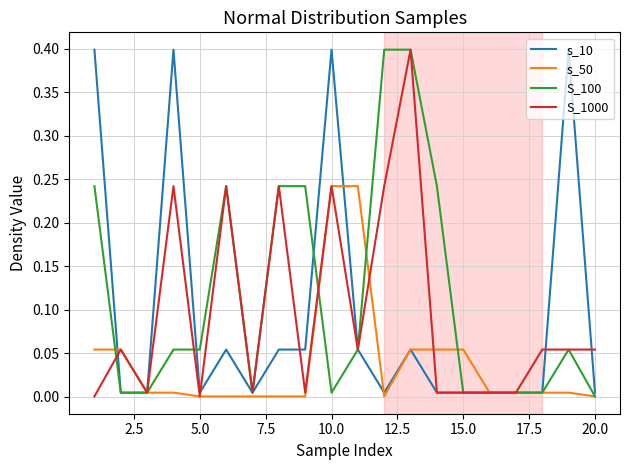

What is the highest value of the S_100 series?

0.4